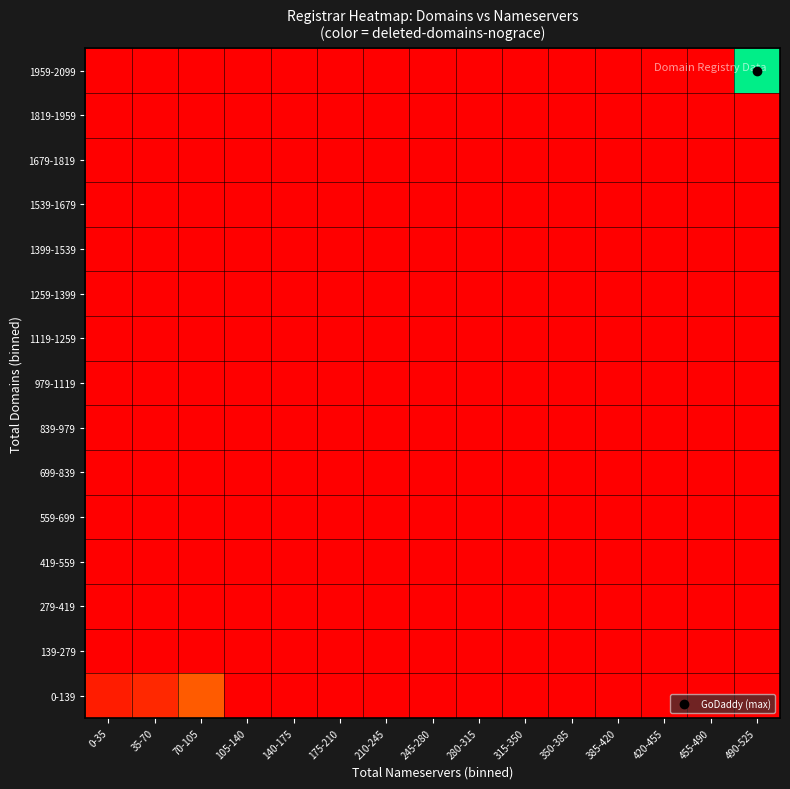

List the series in order of their peak value, lowest first.

139-279, 279-419, 419-559, 559-699, 699-839, 839-979, 979-1119, 1119-1259, 1259-1399, 1399-1539, 1539-1679, 1679-1819, 1819-1959, 0-139, 1959-2099